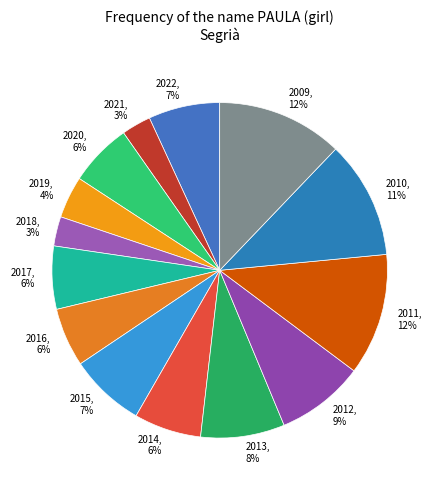

Is the sum of 2017 and 2011 greater than half?

No